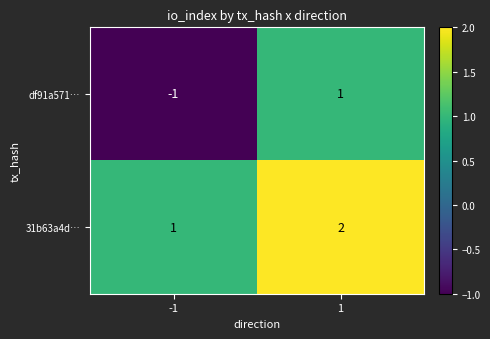

What is the minimum value shown in the chart?

-1